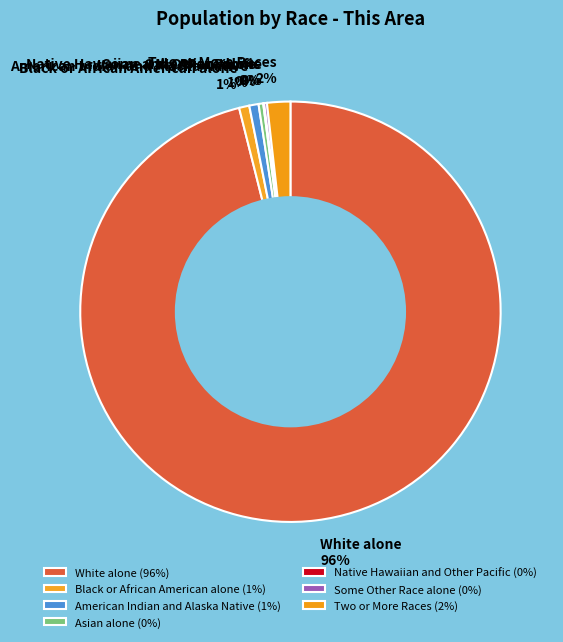

What is the majority slice?

White alone